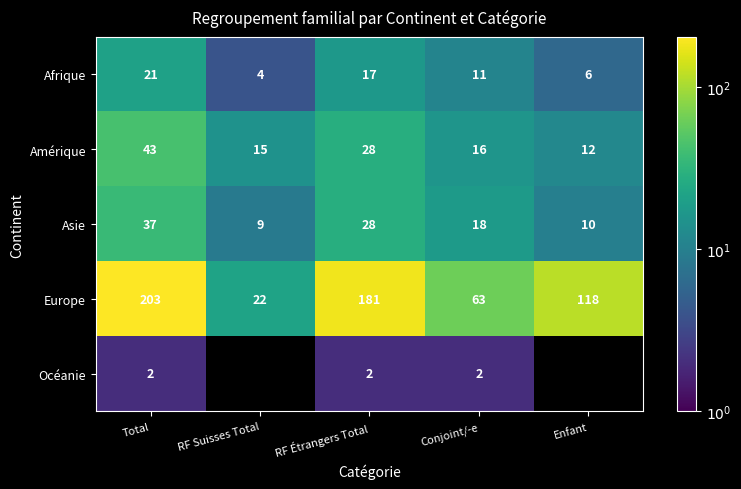

What is the total value across all series at RF Suisses Total?

50